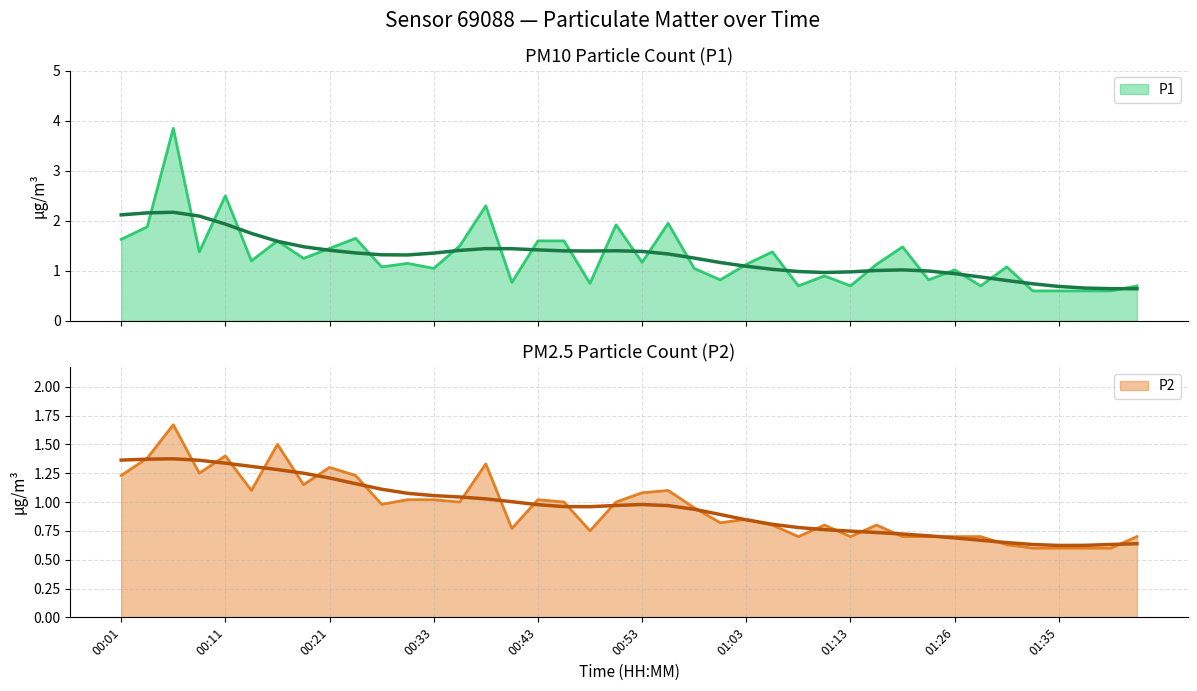

Which category has the highest value across all series?

00:06